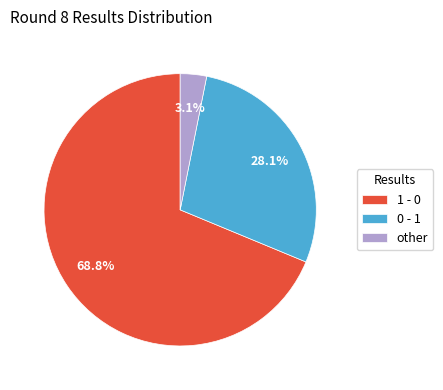

Which category has the biggest portion of the pie?

1 - 0